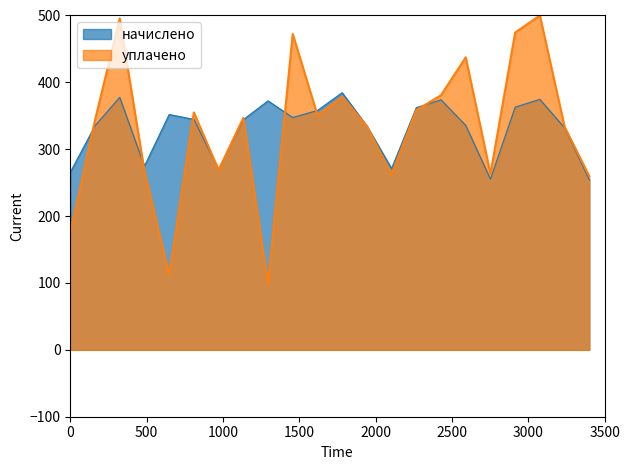

What is the sum of all начислено values?

7282.9